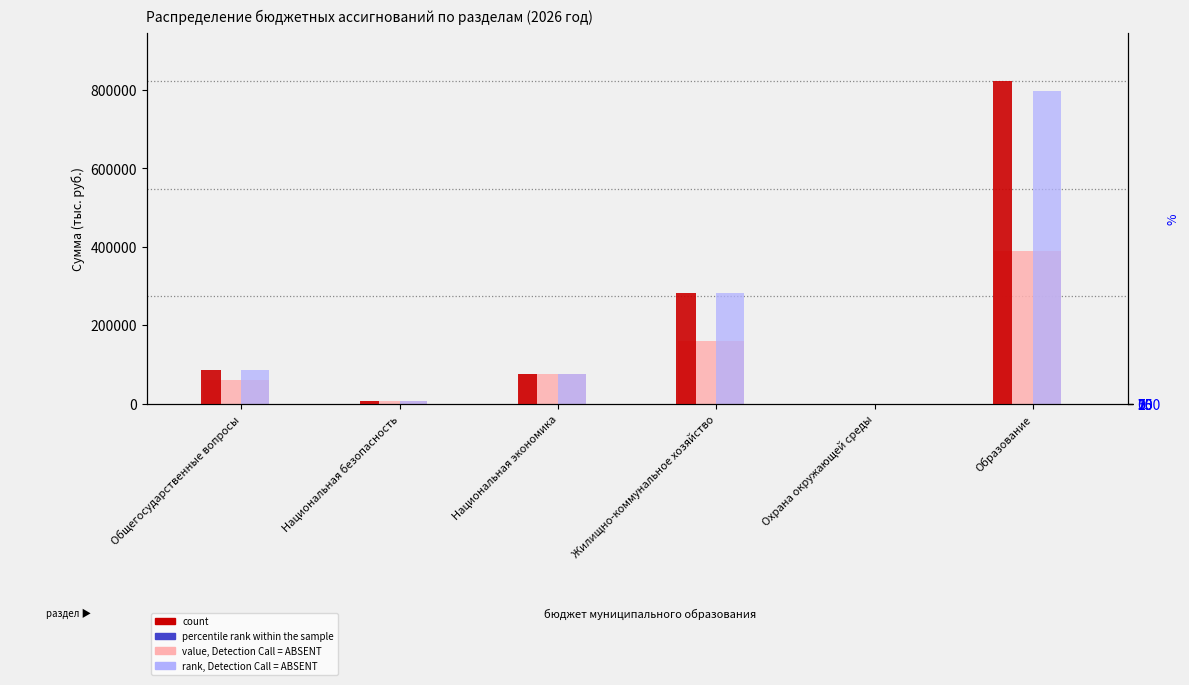

List the series in order of their peak value, lowest first.

percentile rank within the sample, value, Detection Call = ABSENT, rank, Detection Call = ABSENT, count